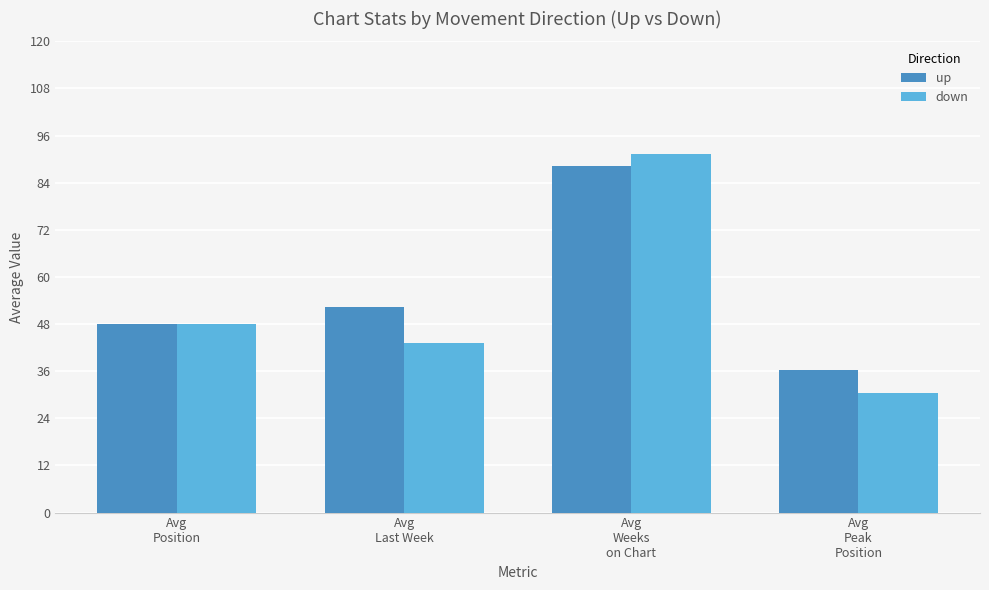

What is the sum of all up values?

224.9